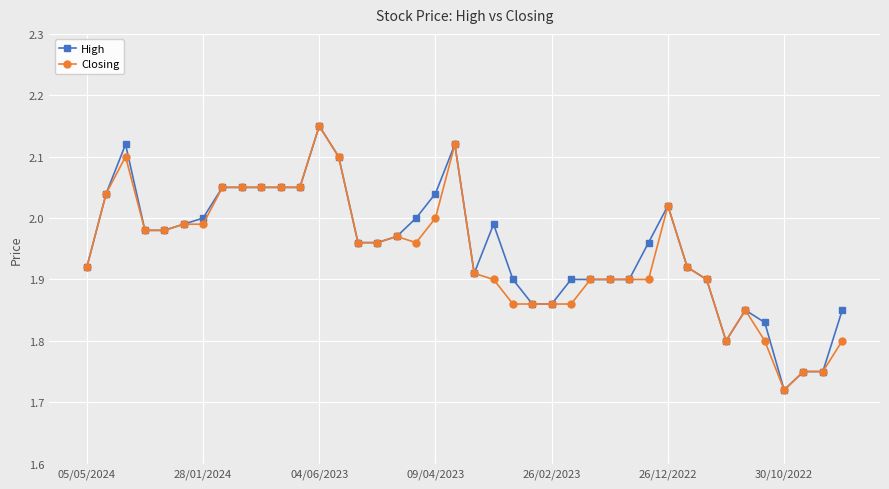

True or false: Closing has more than 0 interior local peaks.

True